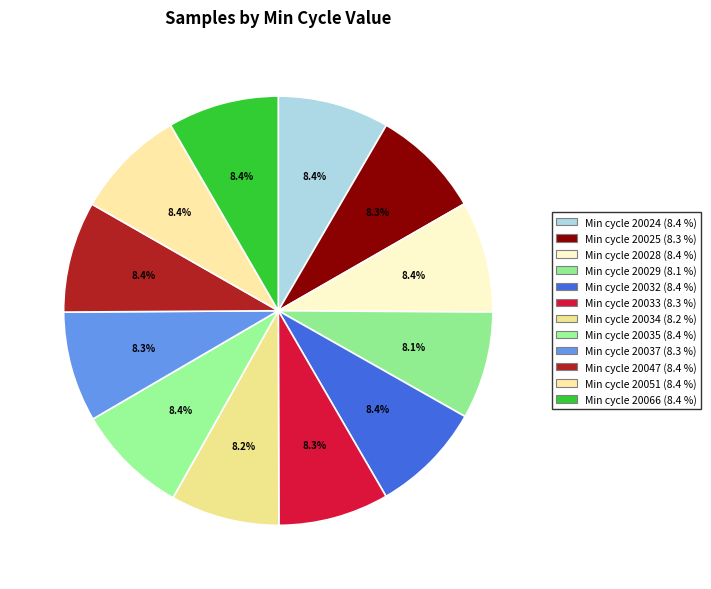

What is the smallest slice in the pie chart?

20029